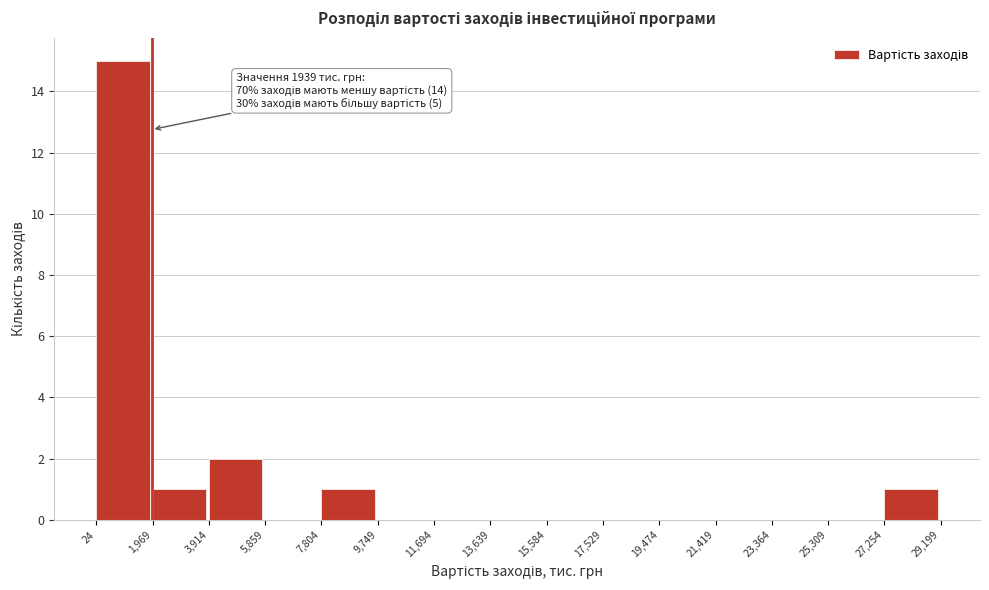

Over which range of the x-axis is the bar tallest?

24 to 1,969